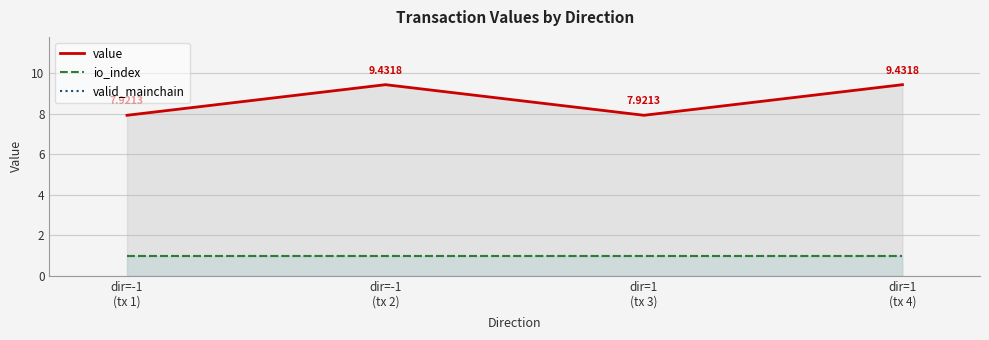

Between dir=1
(tx 3) and dir=1
(tx 4), which is larger?

dir=1
(tx 4)